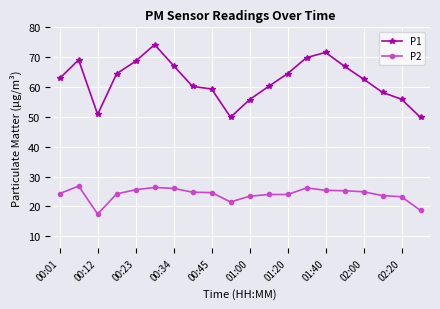

What is the value of the P2 point at the 15th from the left?

25.4